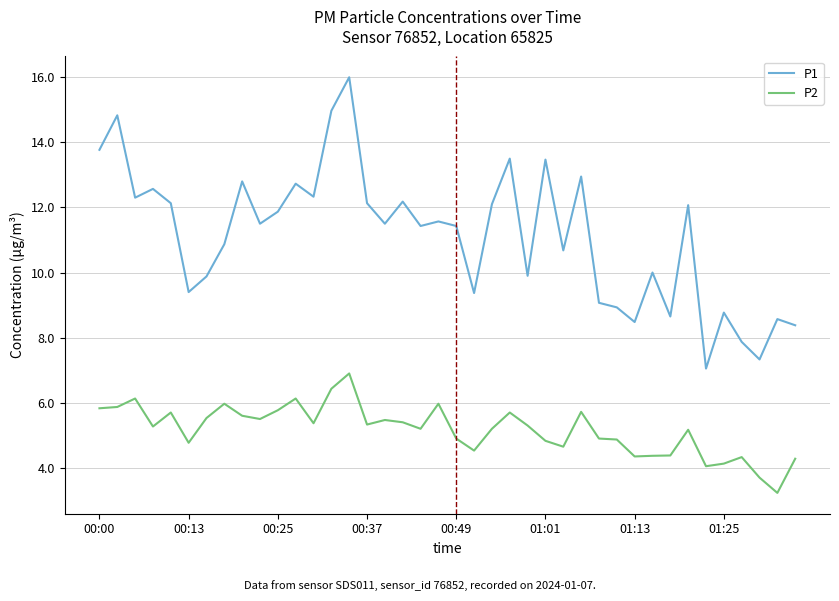

Which series has the widest spread of values?

P1